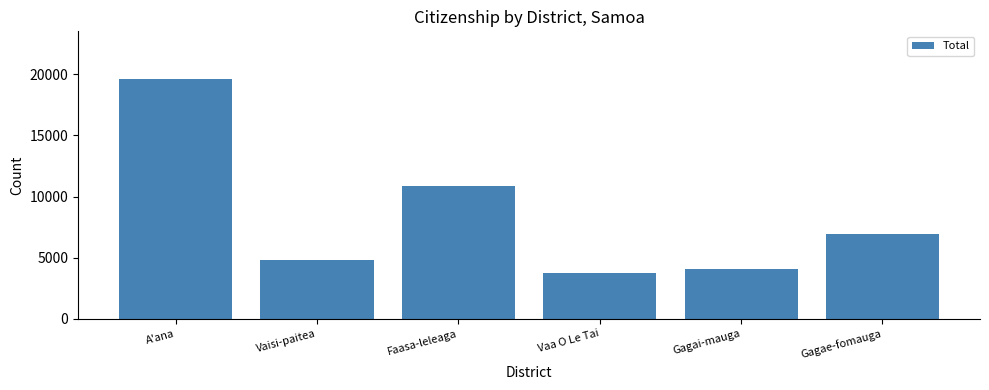

What is the ratio of the value at Gagae-fomauga to the value at Faasa-leleaga?

0.6